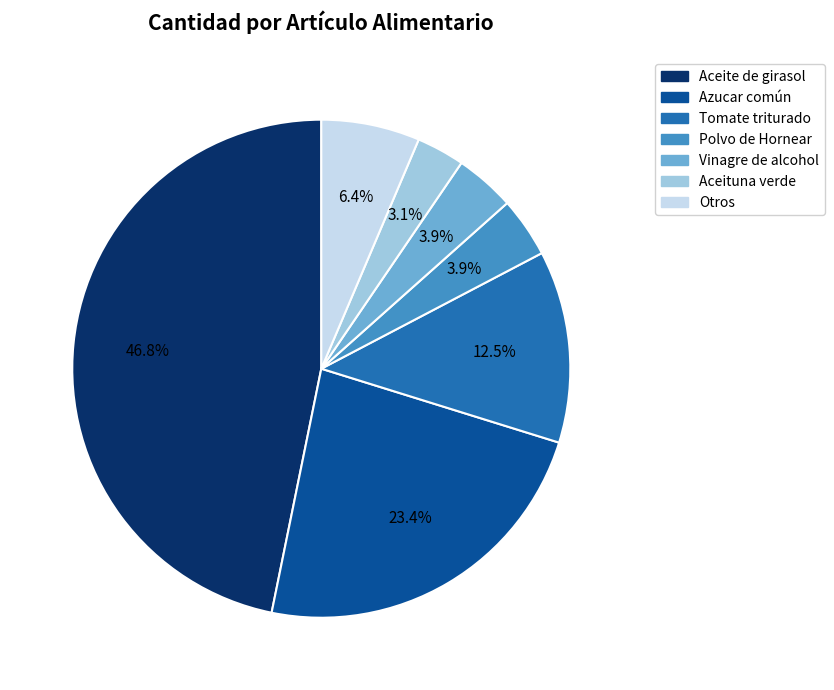

Which category has the biggest portion of the pie?

Aceite de girasol